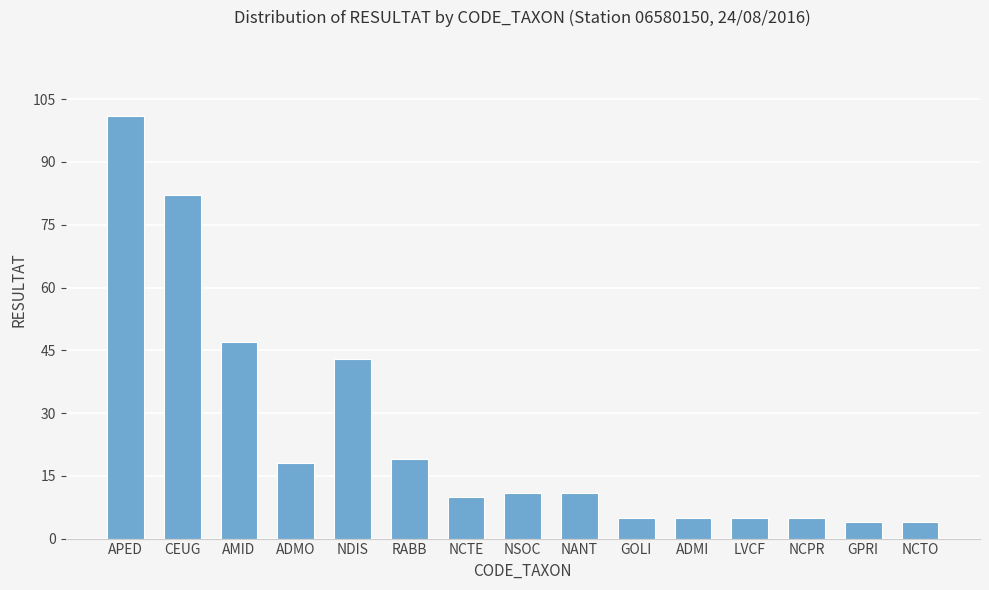

What is the approximate value at RABB?

19